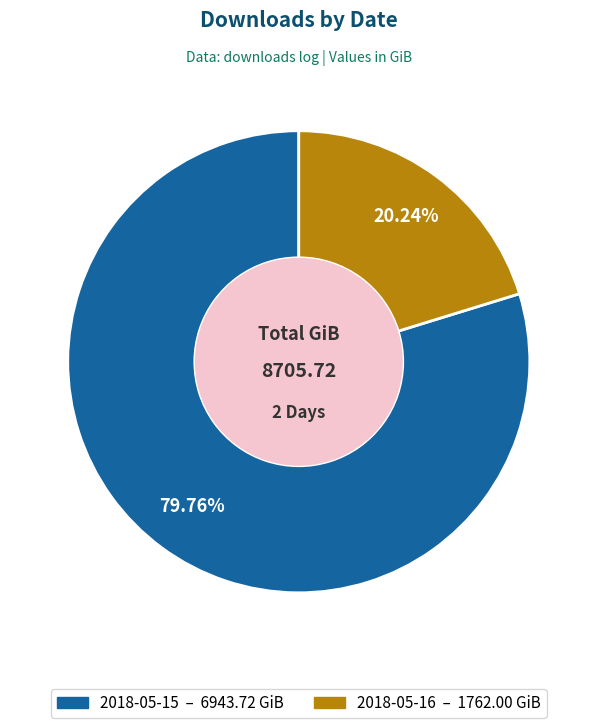

How much of the chart is everything except 2018-05-16?

79.8%